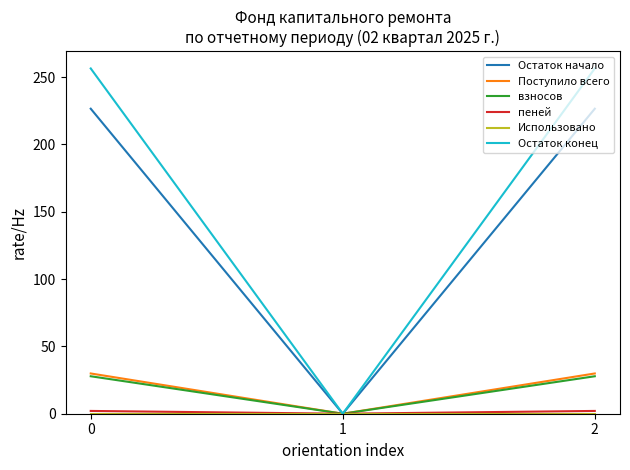

Which series has the widest spread of values?

Остаток конец